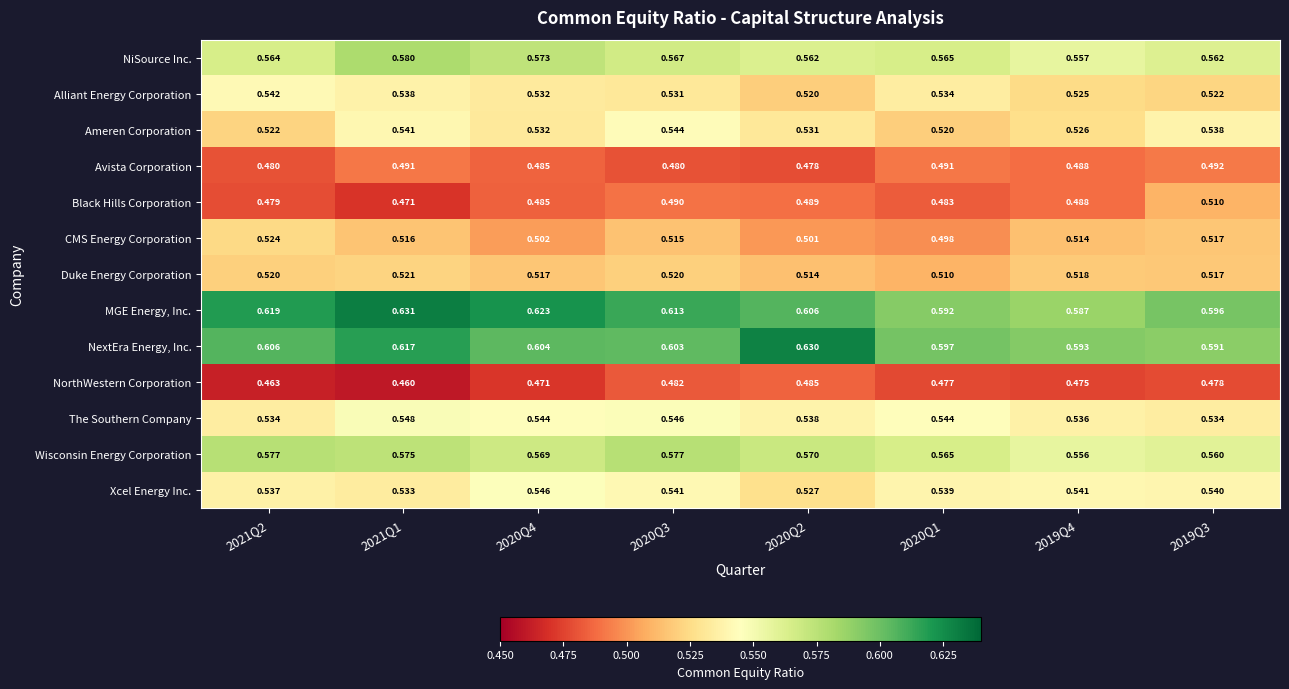

Is the value of NiSource Inc. at 2019Q4 greater than the value of NextEra Energy, Inc. at 2020Q3?

No